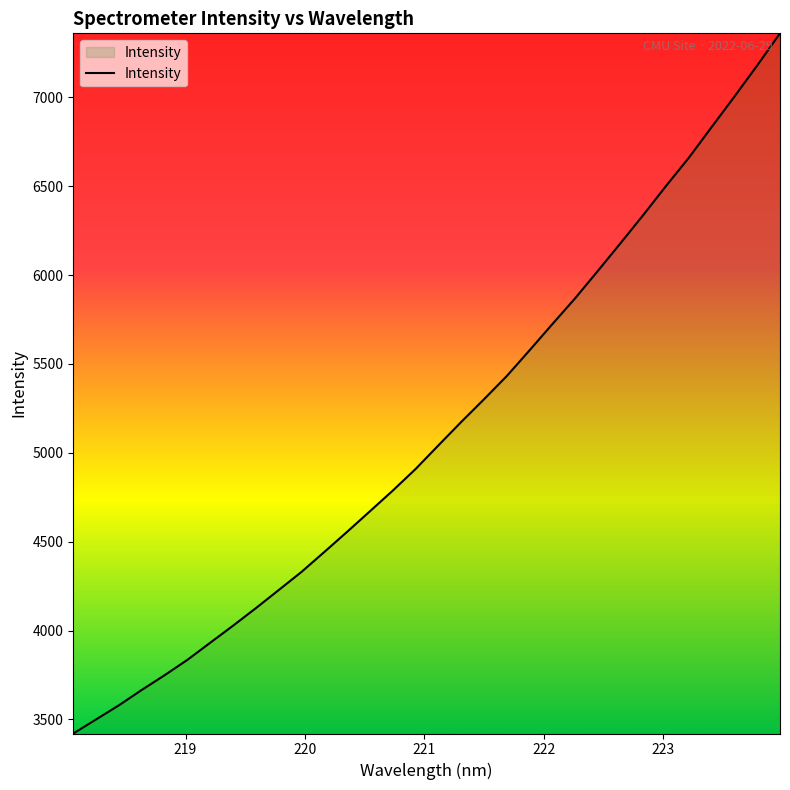

What is the difference between the maximum and minimum values?

3939.2